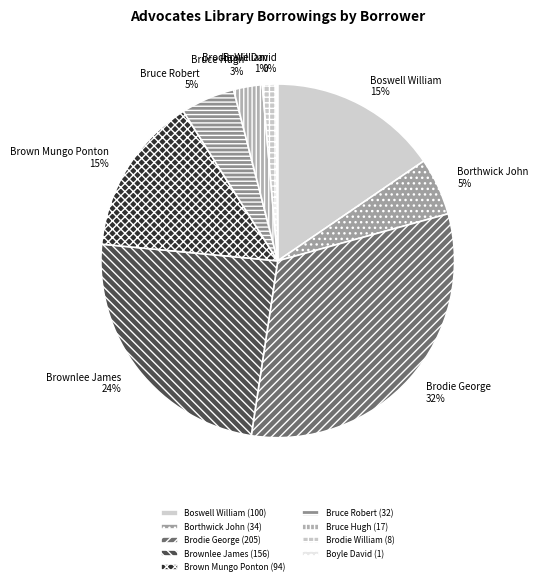

To the nearest percent, what is the difference between the largest and smallest slice percentages?

32%